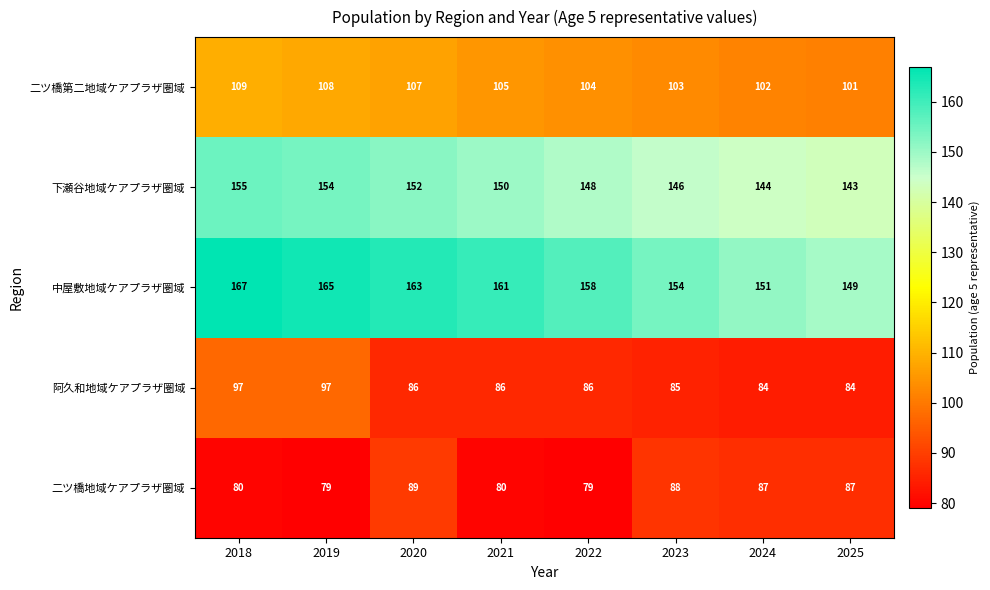

Which series has the largest total across all categories?

中屋敷地域ケアプラザ圏域